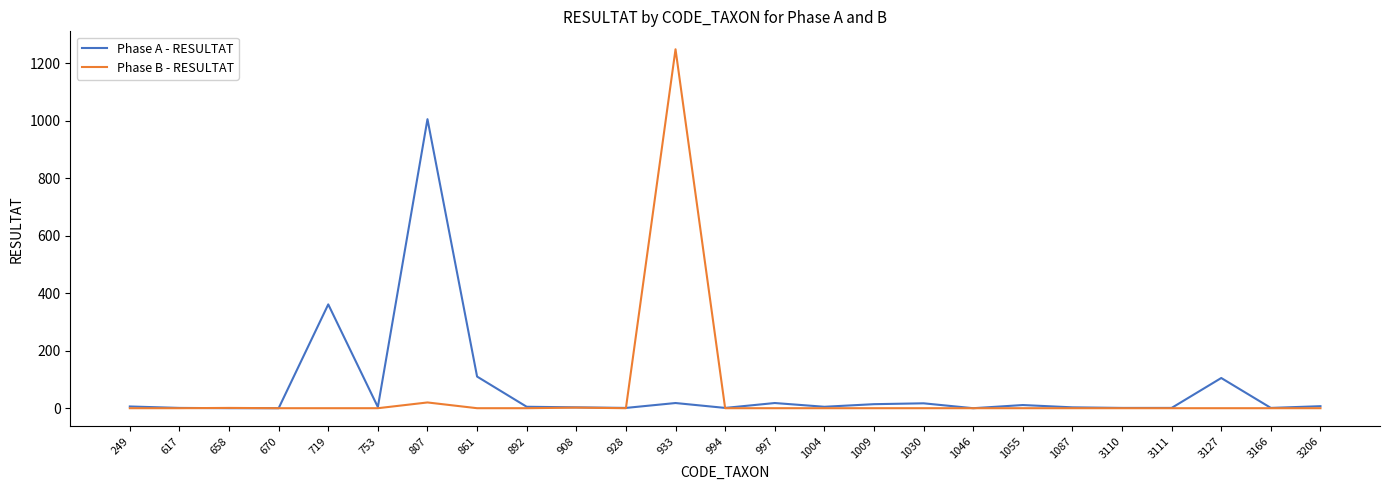

List the series in order of their peak value, highest first.

Phase B - RESULTAT, Phase A - RESULTAT